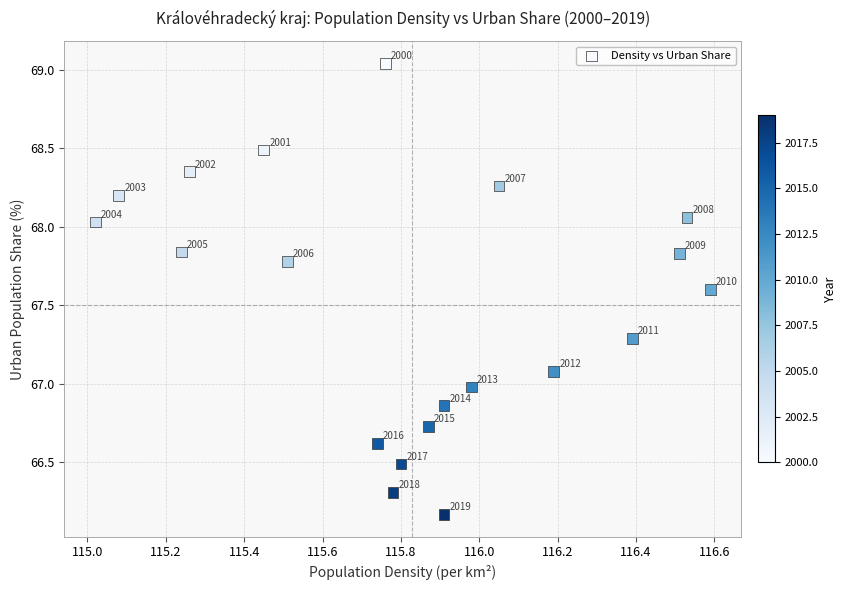

What is the range of Y values (max minus min)?

2.9